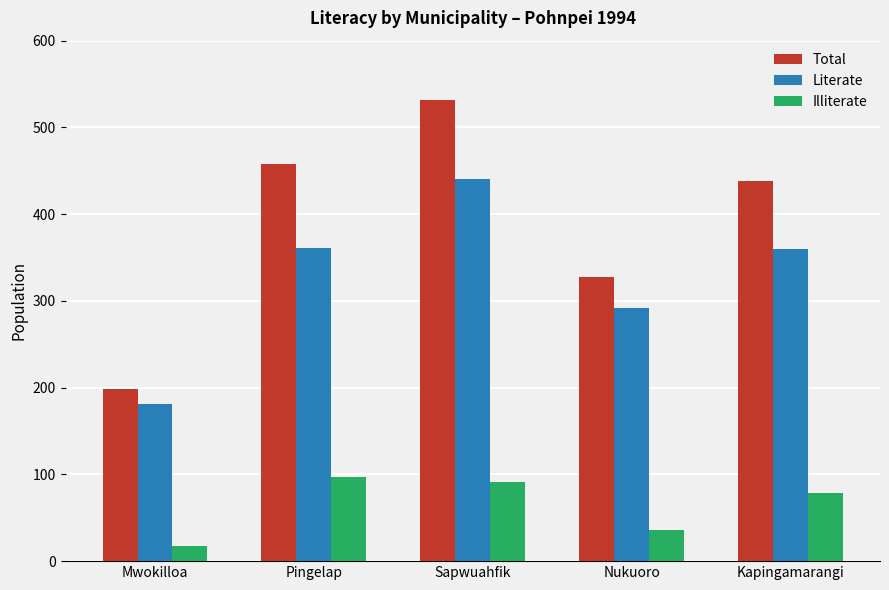

What is the total value across all series at Nukuoro?

656